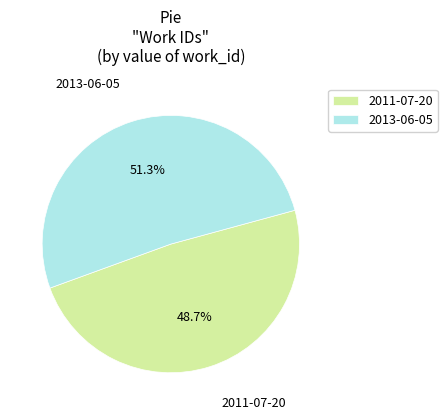

To the nearest percent, what portion does 2011-07-20 represent?

49%